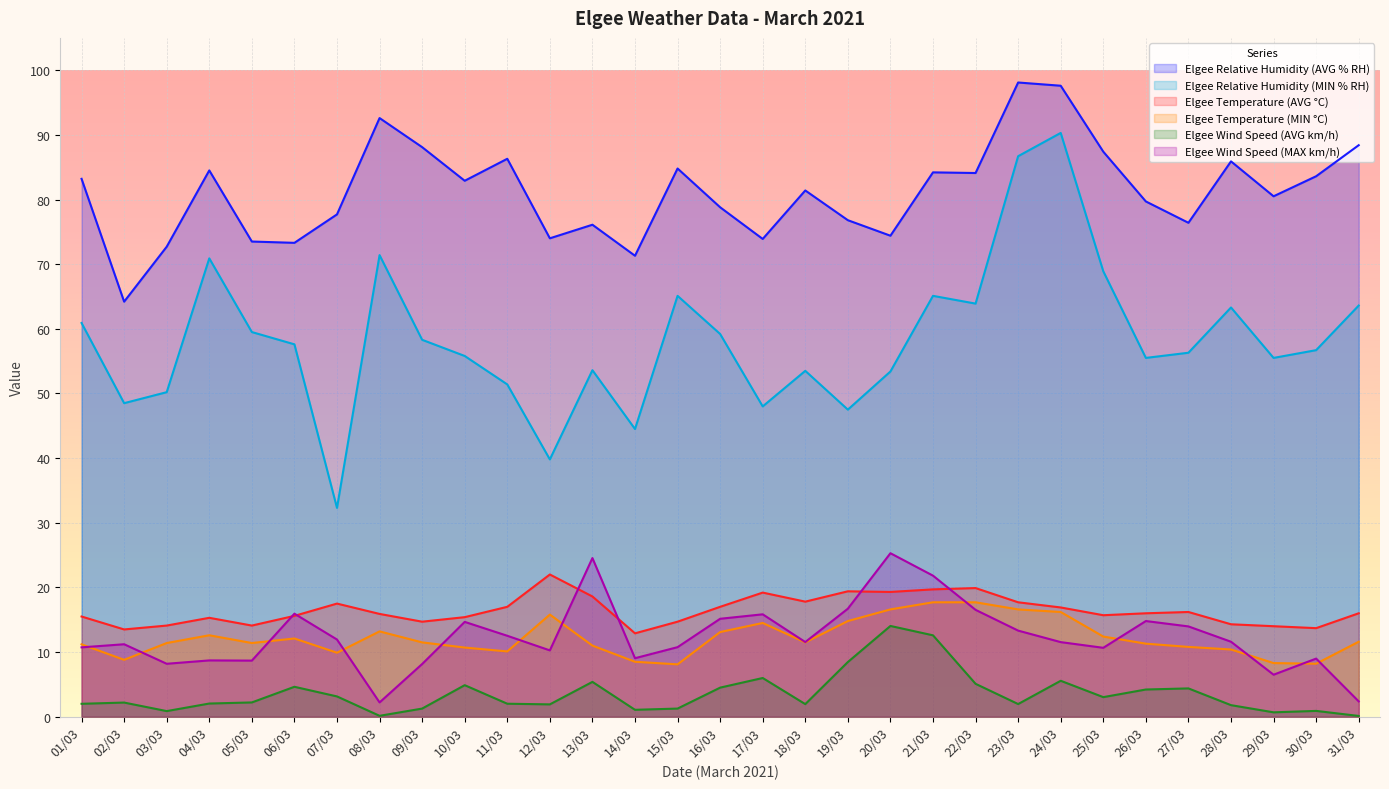

Between 04/03 and 22/03, which series saw the biggest shift?

Elgee Wind Speed (MAX km/h)